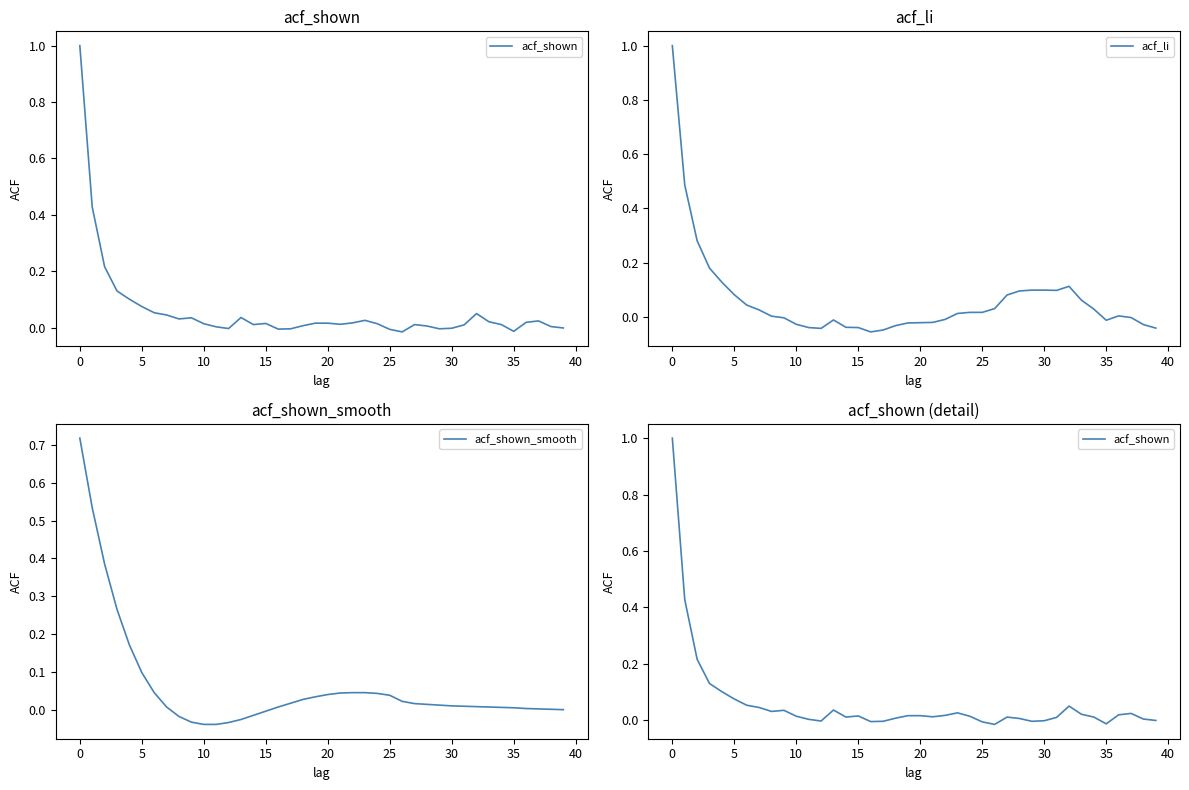

At how many categories does at least one series exceed 0?

38